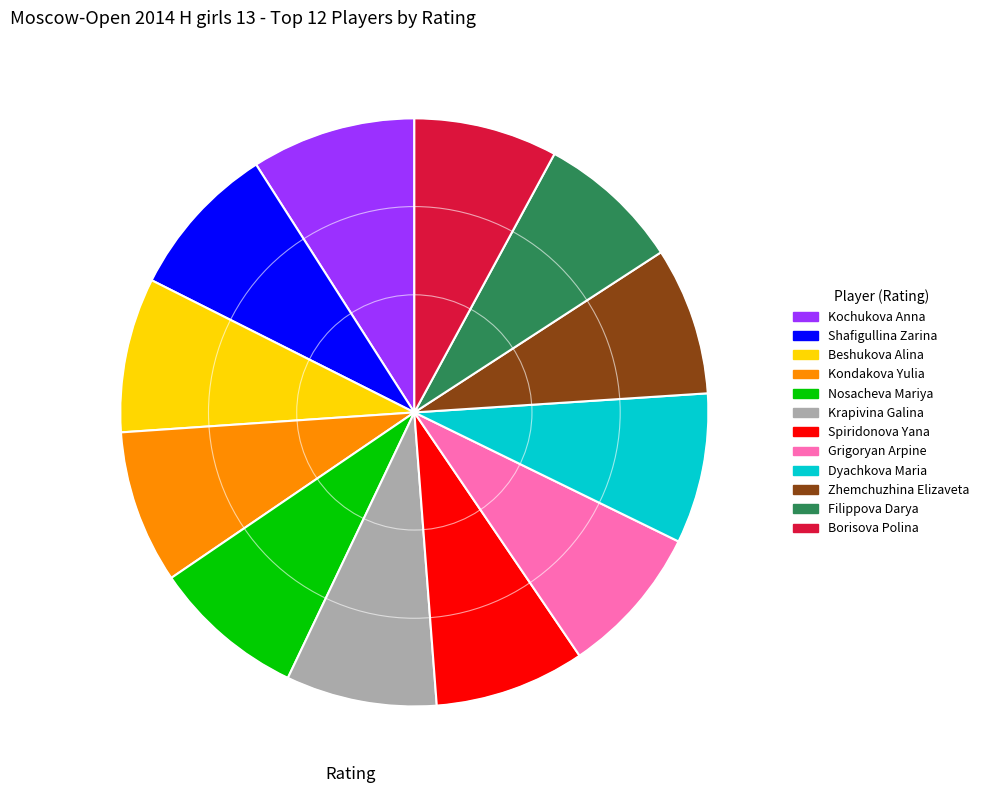

Does Dyachkova Maria represent more than half of the total?

No